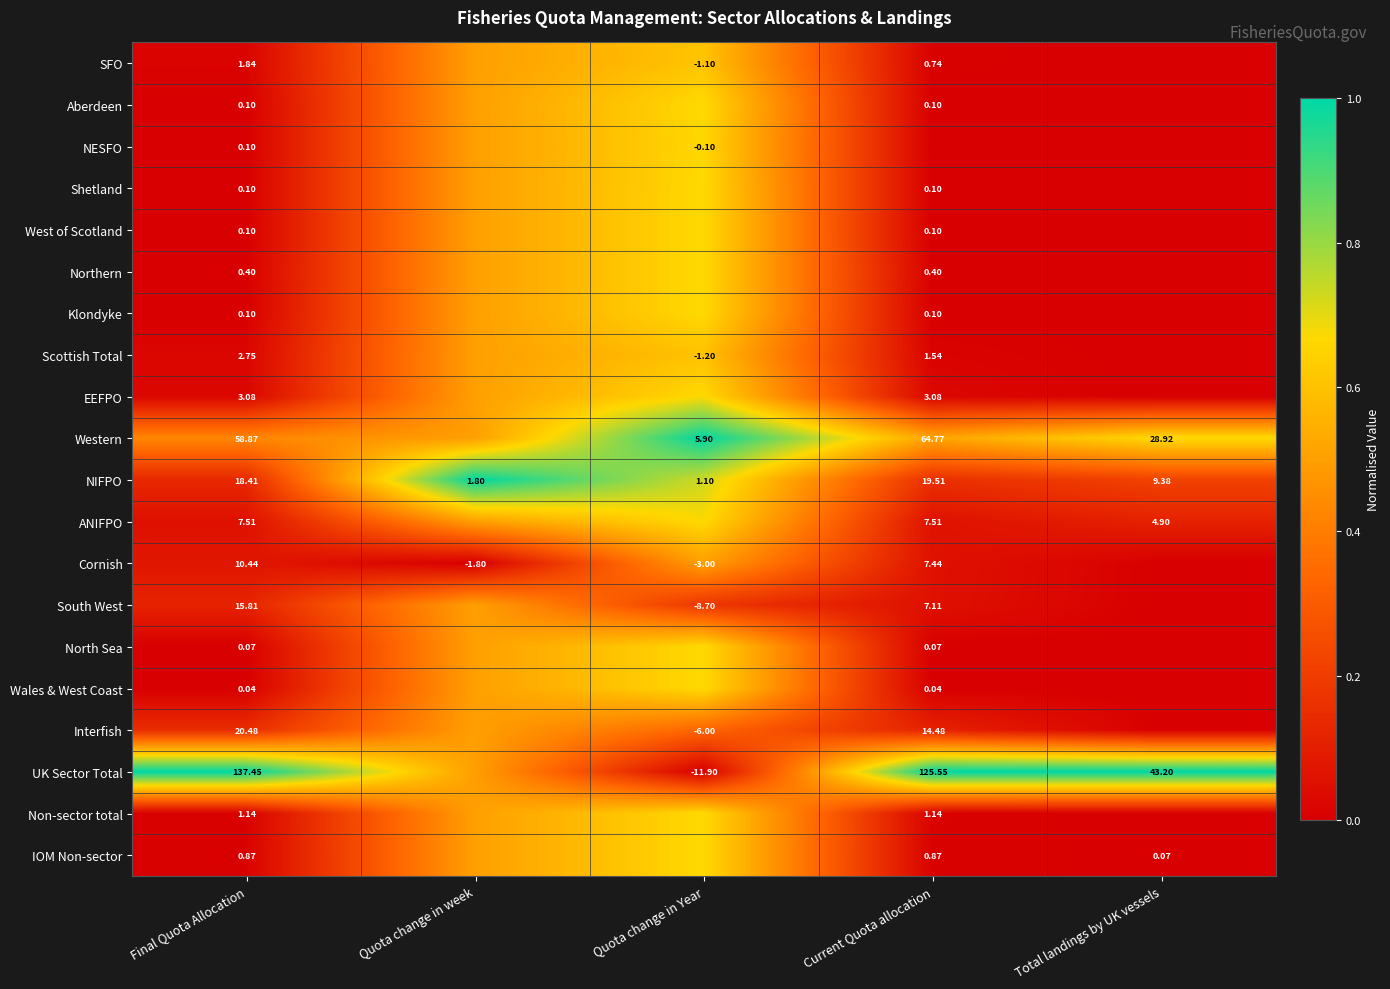

Is the value of UK Sector Total at Final Quota Allocation greater than the value of Non-sector total at Current Quota allocation?

Yes